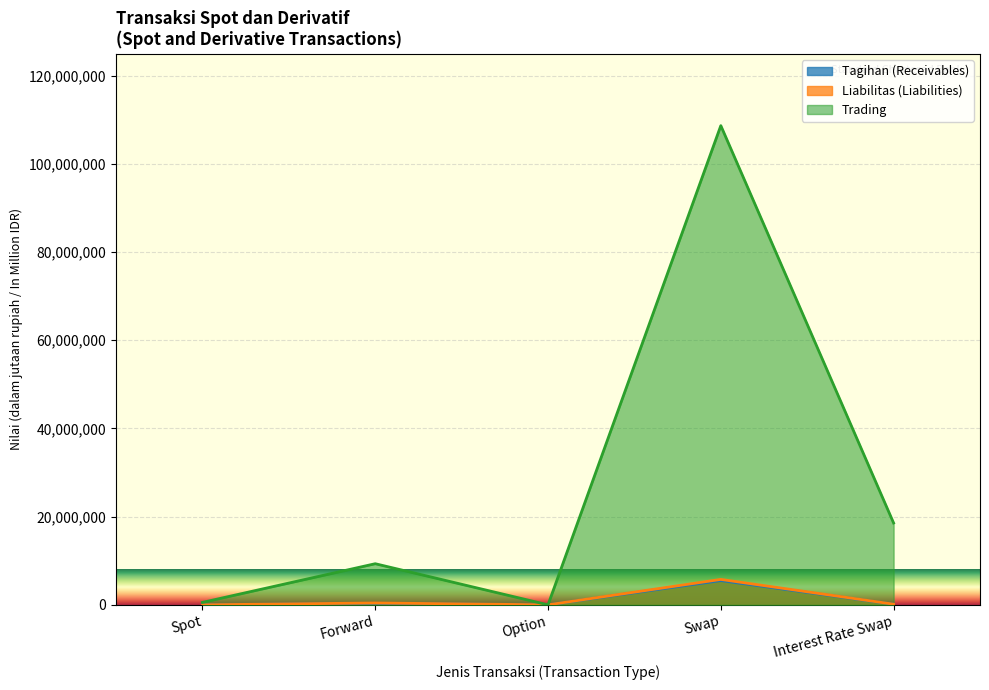

What is the difference between the maximum and second lowest values in the Liabilitas (Liabilities) series?

5765032